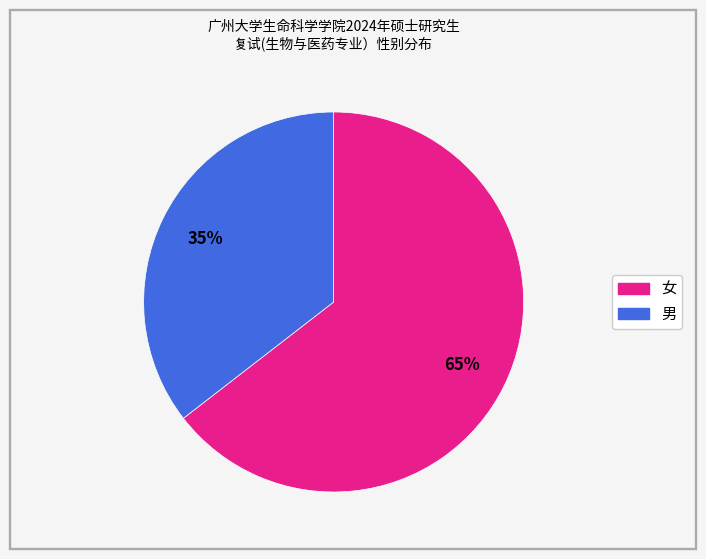

Between 女 and 男, which is larger?

女